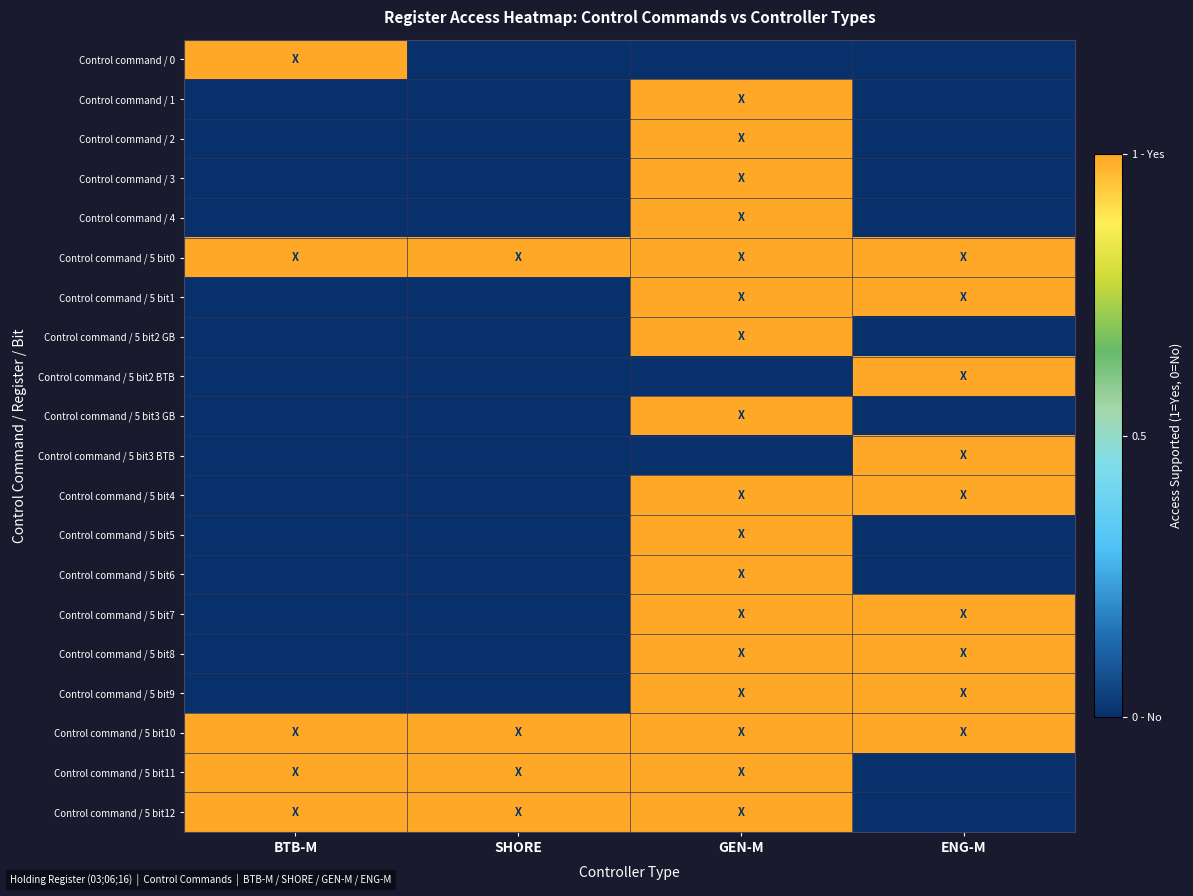

What is the difference between the highest and lowest values at SHORE?

1